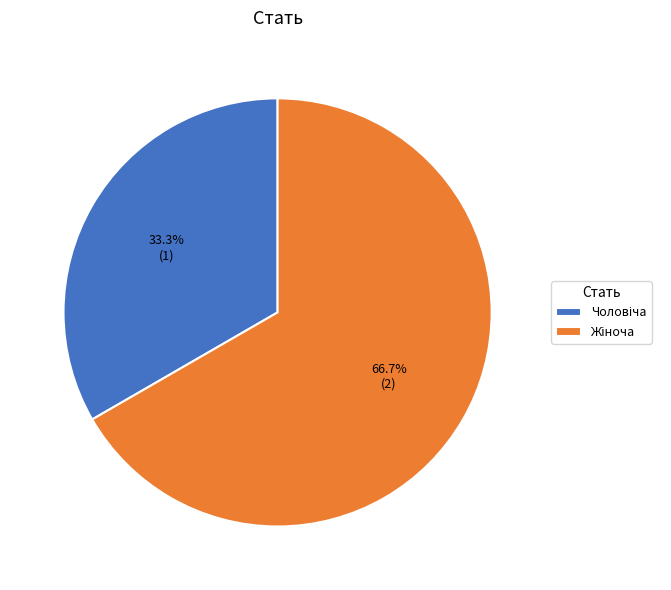

How many slices are in this pie chart?

2